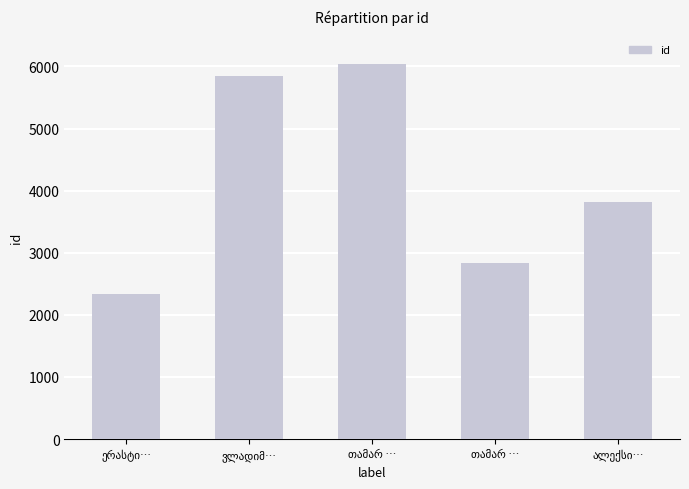

At which label is the value closest to 4192?

ალექსი…